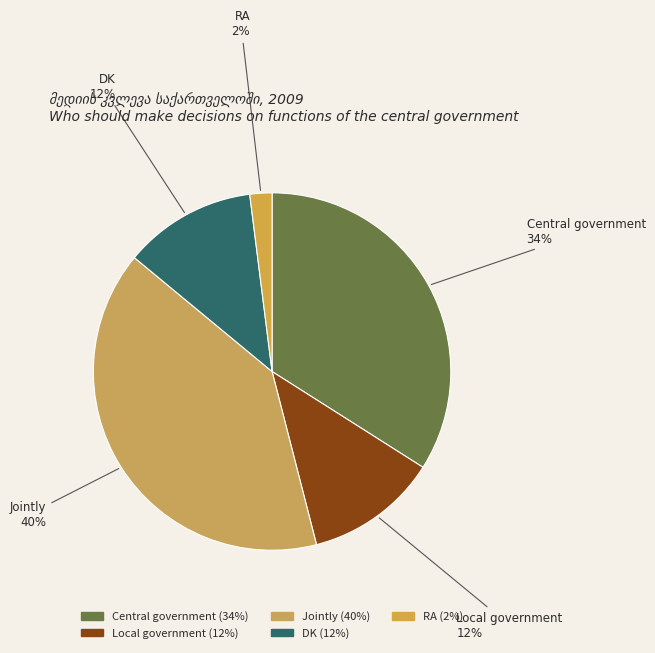

Which slice is the largest?

Jointly